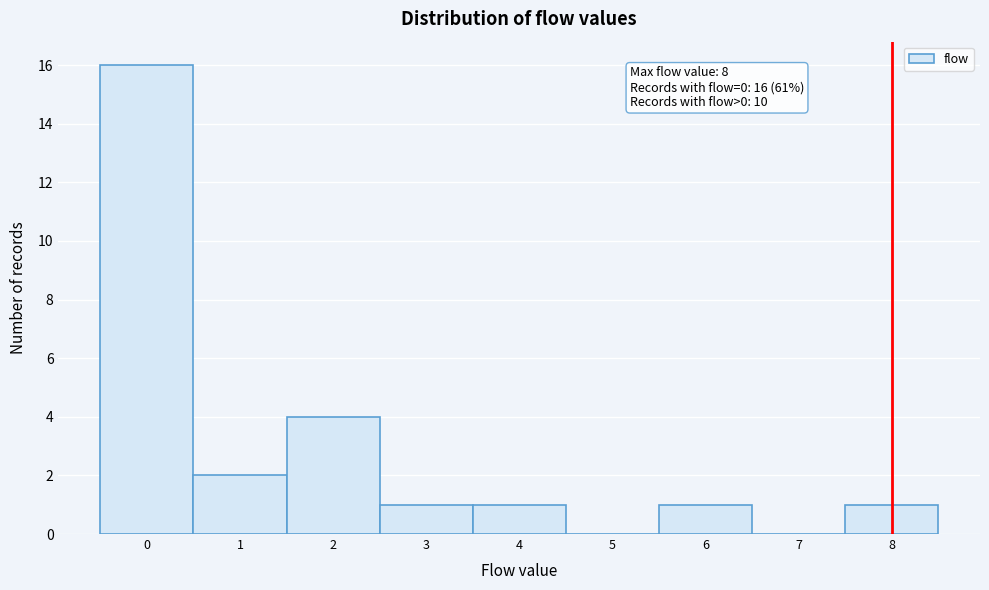

Over which range of the x-axis is the bar tallest?

-0.5 to 0.5